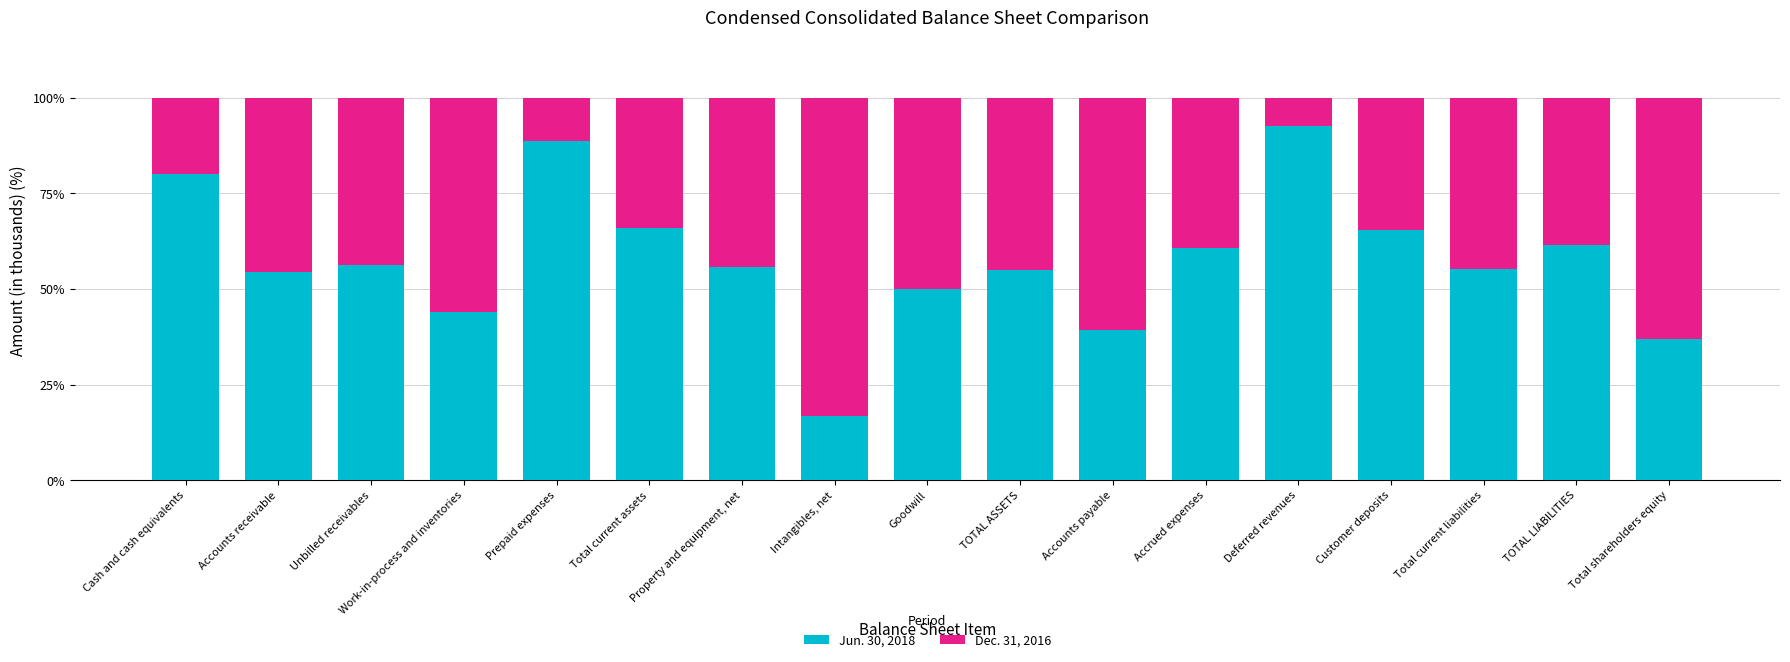

True or false: Jun. 30, 2018 has a value of 88.7 at Prepaid expenses.

True